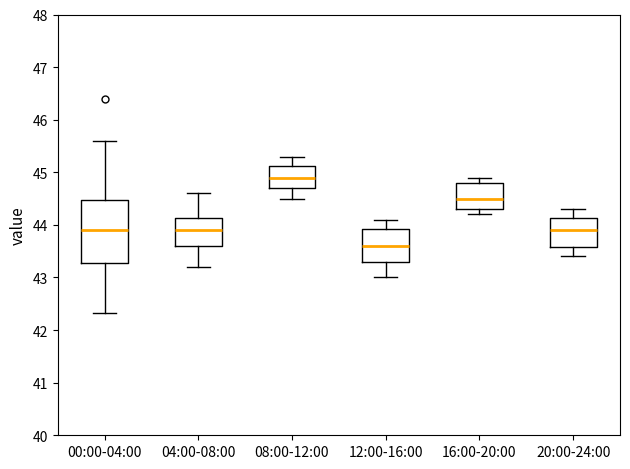

Where does the lower whisker of the box for 00:00-04:00 end on the y-axis? The values are not printed on the chart, so give them approximately, as read against the axis.

42.3